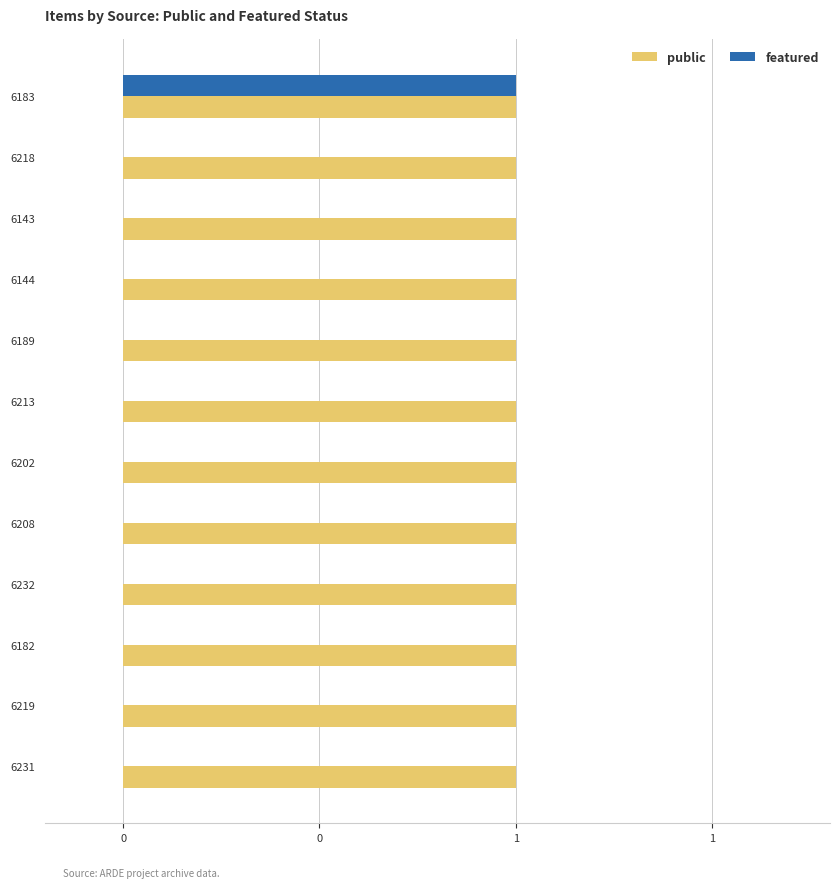

Which series has the largest total across all categories?

public